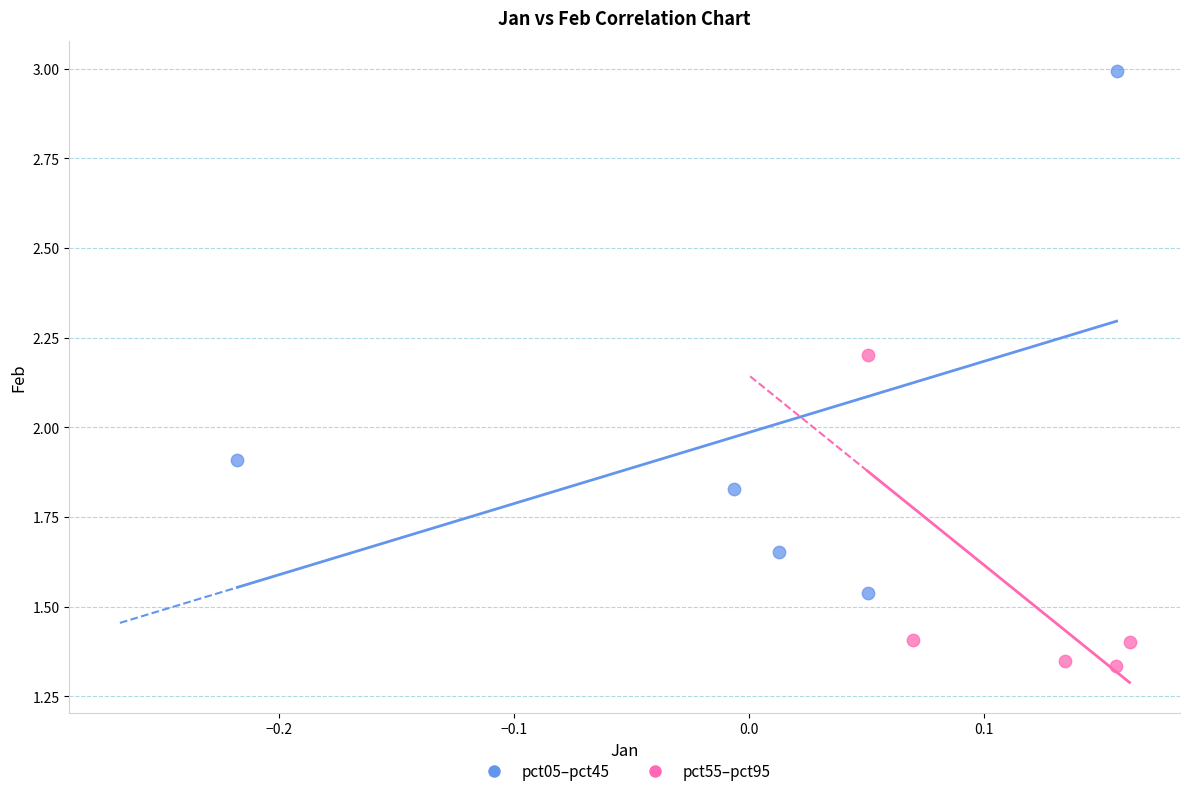

Which series contains the highest Y value?

pct05–pct45